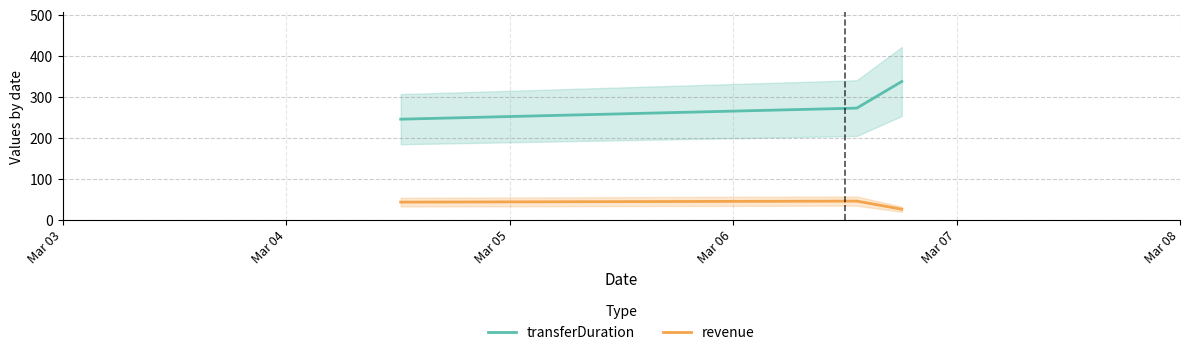

What is the value of the transferDuration point at the 1st from the left?

245.0